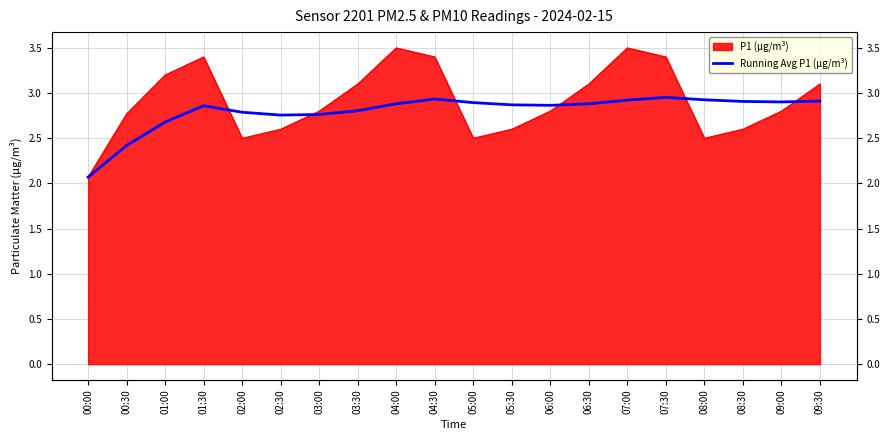

At which category does the chart reach its minimum across all series?

00:00